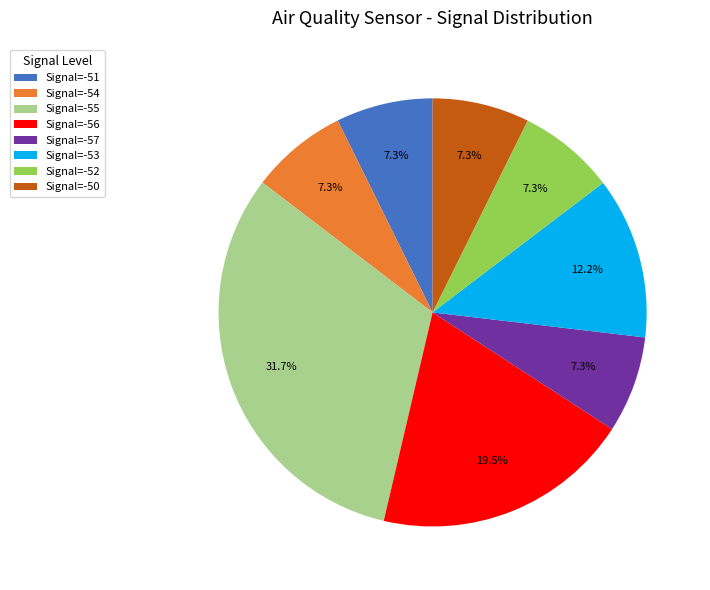

Which category has the biggest portion of the pie?

Signal=-55